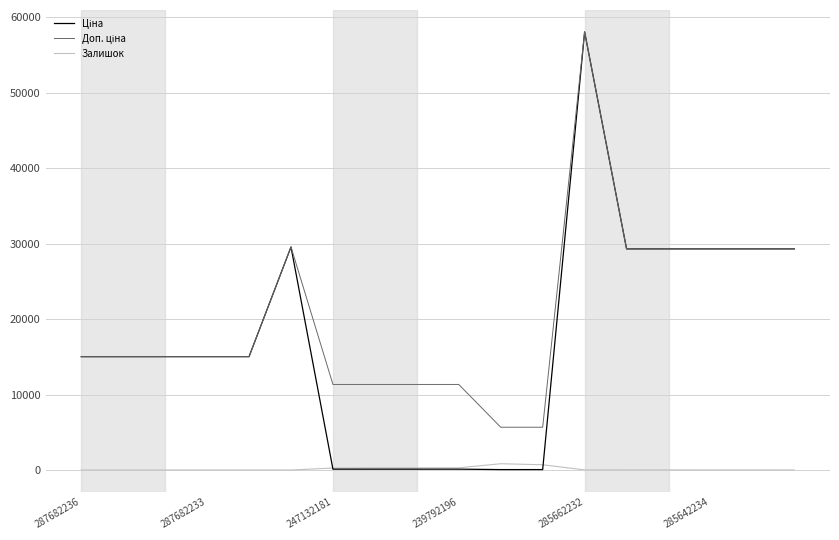

How many times do Ціна and Залишок cross each other?

2